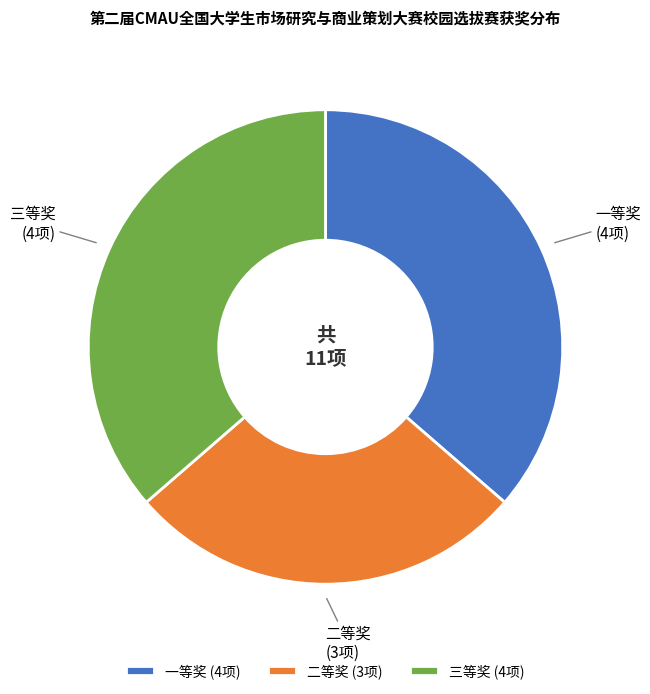

Is the sum of 三等奖 and 二等奖 greater than half?

Yes